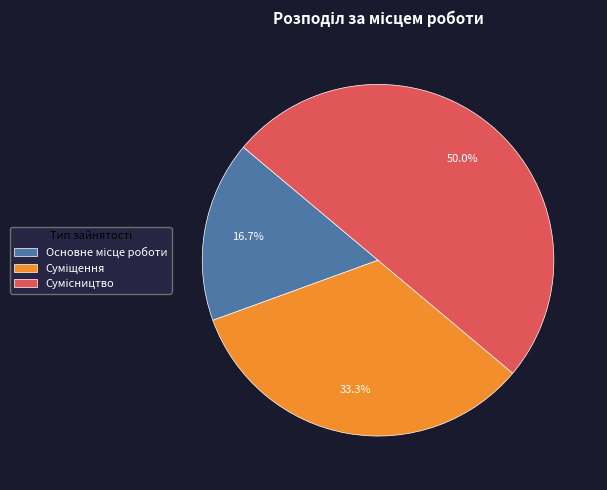

Which category has the biggest portion of the pie?

Сумісництво